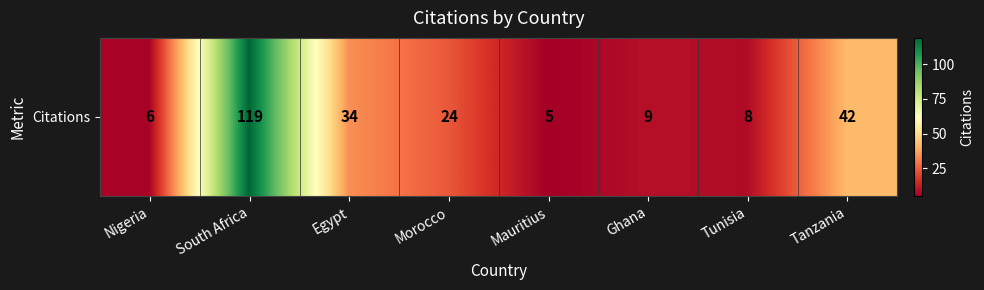

Reading left to right, extract all data points from this chart.

Nigeria=6	South Africa=119	Egypt=34	Morocco=24	Mauritius=5	Ghana=9	Tunisia=8	Tanzania=42